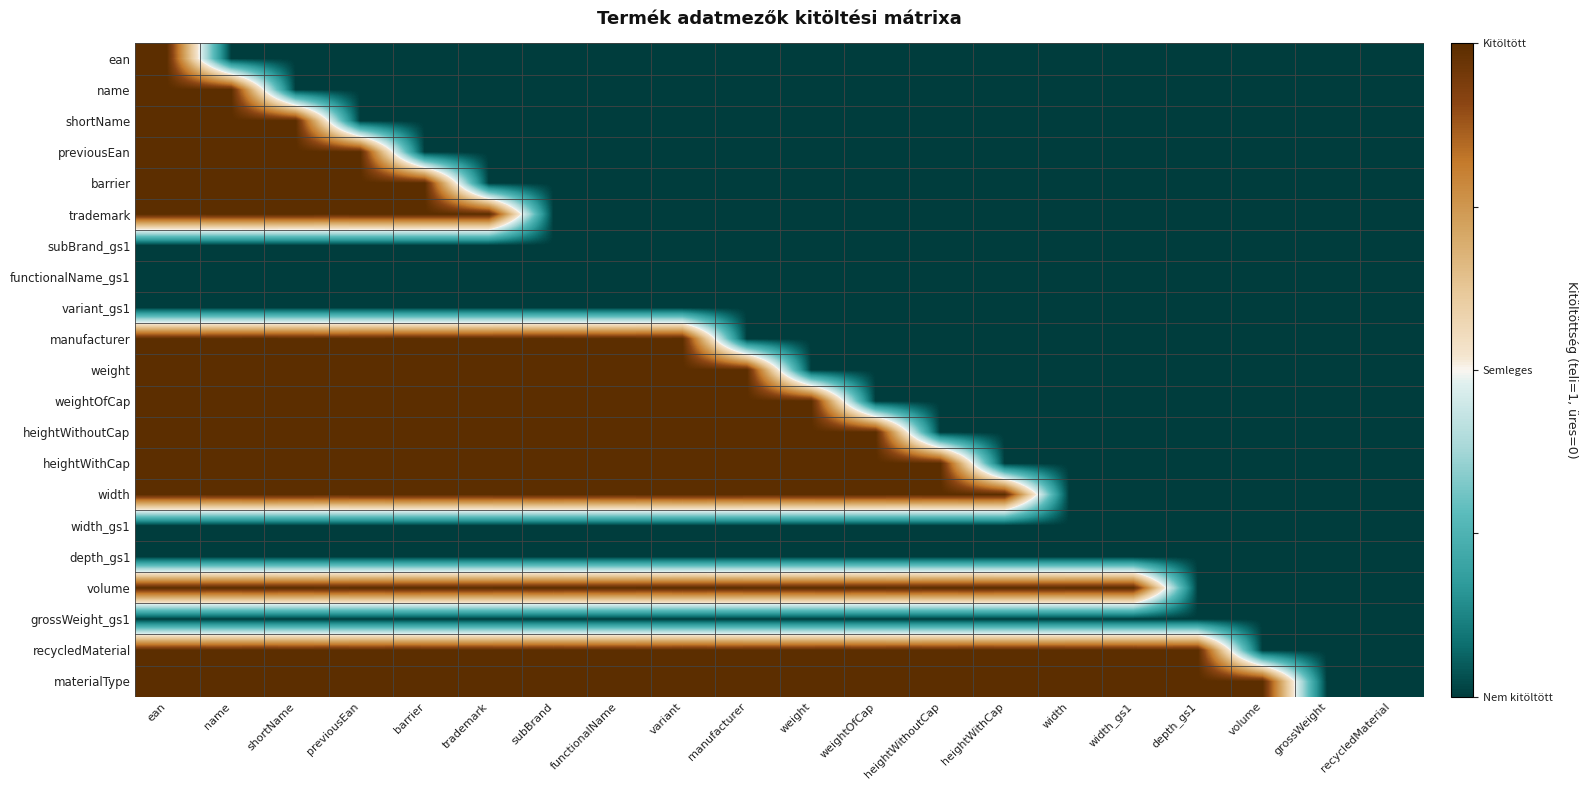

Reading right to left, list all the values displayed in this chart.

ean: recycledMaterial=-1	grossWeight=-1	volume=-1	depth_gs1=-1	width_gs1=-1	width=-1	heightWithCap=-1	heightWithoutCap=-1	weightOfCap=-1	weight=-1	manufacturer=-1	variant=-1	functionalName=-1	subBrand=-1	trademark=-1	barrier=-1	previousEan=-1	shortName=-1	name=-1	ean=1
name: recycledMaterial=-1	grossWeight=-1	volume=-1	depth_gs1=-1	width_gs1=-1	width=-1	heightWithCap=-1	heightWithoutCap=-1	weightOfCap=-1	weight=-1	manufacturer=-1	variant=-1	functionalName=-1	subBrand=-1	trademark=-1	barrier=-1	previousEan=-1	shortName=-1	name=1	ean=1
shortName: recycledMaterial=-1	grossWeight=-1	volume=-1	depth_gs1=-1	width_gs1=-1	width=-1	heightWithCap=-1	heightWithoutCap=-1	weightOfCap=-1	weight=-1	manufacturer=-1	variant=-1	functionalName=-1	subBrand=-1	trademark=-1	barrier=-1	previousEan=-1	shortName=1	name=1	ean=1
previousEan: recycledMaterial=-1	grossWeight=-1	volume=-1	depth_gs1=-1	width_gs1=-1	width=-1	heightWithCap=-1	heightWithoutCap=-1	weightOfCap=-1	weight=-1	manufacturer=-1	variant=-1	functionalName=-1	subBrand=-1	trademark=-1	barrier=-1	previousEan=1	shortName=1	name=1	ean=1
barrier: recycledMaterial=-1	grossWeight=-1	volume=-1	depth_gs1=-1	width_gs1=-1	width=-1	heightWithCap=-1	heightWithoutCap=-1	weightOfCap=-1	weight=-1	manufacturer=-1	variant=-1	functionalName=-1	subBrand=-1	trademark=-1	barrier=1	previousEan=1	shortName=1	name=1	ean=1
trademark: recycledMaterial=-1	grossWeight=-1	volume=-1	depth_gs1=-1	width_gs1=-1	width=-1	heightWithCap=-1	heightWithoutCap=-1	weightOfCap=-1	weight=-1	manufacturer=-1	variant=-1	functionalName=-1	subBrand=-1	trademark=1	barrier=1	previousEan=1	shortName=1	name=1	ean=1
subBrand_gs1: recycledMaterial=-1	grossWeight=-1	volume=-1	depth_gs1=-1	width_gs1=-1	width=-1	heightWithCap=-1	heightWithoutCap=-1	weightOfCap=-1	weight=-1	manufacturer=-1	variant=-1	functionalName=-1	subBrand=-1	trademark=-1	barrier=-1	previousEan=-1	shortName=-1	name=-1	ean=-1
functionalName_gs1: recycledMaterial=-1	grossWeight=-1	volume=-1	depth_gs1=-1	width_gs1=-1	width=-1	heightWithCap=-1	heightWithoutCap=-1	weightOfCap=-1	weight=-1	manufacturer=-1	variant=-1	functionalName=-1	subBrand=-1	trademark=-1	barrier=-1	previousEan=-1	shortName=-1	name=-1	ean=-1
variant_gs1: recycledMaterial=-1	grossWeight=-1	volume=-1	depth_gs1=-1	width_gs1=-1	width=-1	heightWithCap=-1	heightWithoutCap=-1	weightOfCap=-1	weight=-1	manufacturer=-1	variant=-1	functionalName=-1	subBrand=-1	trademark=-1	barrier=-1	previousEan=-1	shortName=-1	name=-1	ean=-1
manufacturer: recycledMaterial=-1	grossWeight=-1	volume=-1	depth_gs1=-1	width_gs1=-1	width=-1	heightWithCap=-1	heightWithoutCap=-1	weightOfCap=-1	weight=-1	manufacturer=-1	variant=1	functionalName=1	subBrand=1	trademark=1	barrier=1	previousEan=1	shortName=1	name=1	ean=1
weight: recycledMaterial=-1	grossWeight=-1	volume=-1	depth_gs1=-1	width_gs1=-1	width=-1	heightWithCap=-1	heightWithoutCap=-1	weightOfCap=-1	weight=-1	manufacturer=1	variant=1	functionalName=1	subBrand=1	trademark=1	barrier=1	previousEan=1	shortName=1	name=1	ean=1
weightOfCap: recycledMaterial=-1	grossWeight=-1	volume=-1	depth_gs1=-1	width_gs1=-1	width=-1	heightWithCap=-1	heightWithoutCap=-1	weightOfCap=-1	weight=1	manufacturer=1	variant=1	functionalName=1	subBrand=1	trademark=1	barrier=1	previousEan=1	shortName=1	name=1	ean=1
heightWithoutCap: recycledMaterial=-1	grossWeight=-1	volume=-1	depth_gs1=-1	width_gs1=-1	width=-1	heightWithCap=-1	heightWithoutCap=-1	weightOfCap=1	weight=1	manufacturer=1	variant=1	functionalName=1	subBrand=1	trademark=1	barrier=1	previousEan=1	shortName=1	name=1	ean=1
heightWithCap: recycledMaterial=-1	grossWeight=-1	volume=-1	depth_gs1=-1	width_gs1=-1	width=-1	heightWithCap=-1	heightWithoutCap=1	weightOfCap=1	weight=1	manufacturer=1	variant=1	functionalName=1	subBrand=1	trademark=1	barrier=1	previousEan=1	shortName=1	name=1	ean=1
width: recycledMaterial=-1	grossWeight=-1	volume=-1	depth_gs1=-1	width_gs1=-1	width=-1	heightWithCap=1	heightWithoutCap=1	weightOfCap=1	weight=1	manufacturer=1	variant=1	functionalName=1	subBrand=1	trademark=1	barrier=1	previousEan=1	shortName=1	name=1	ean=1
width_gs1: recycledMaterial=-1	grossWeight=-1	volume=-1	depth_gs1=-1	width_gs1=-1	width=-1	heightWithCap=-1	heightWithoutCap=-1	weightOfCap=-1	weight=-1	manufacturer=-1	variant=-1	functionalName=-1	subBrand=-1	trademark=-1	barrier=-1	previousEan=-1	shortName=-1	name=-1	ean=-1
depth_gs1: recycledMaterial=-1	grossWeight=-1	volume=-1	depth_gs1=-1	width_gs1=-1	width=-1	heightWithCap=-1	heightWithoutCap=-1	weightOfCap=-1	weight=-1	manufacturer=-1	variant=-1	functionalName=-1	subBrand=-1	trademark=-1	barrier=-1	previousEan=-1	shortName=-1	name=-1	ean=-1
volume: recycledMaterial=-1	grossWeight=-1	volume=-1	depth_gs1=-1	width_gs1=1	width=1	heightWithCap=1	heightWithoutCap=1	weightOfCap=1	weight=1	manufacturer=1	variant=1	functionalName=1	subBrand=1	trademark=1	barrier=1	previousEan=1	shortName=1	name=1	ean=1
grossWeight_gs1: recycledMaterial=-1	grossWeight=-1	volume=-1	depth_gs1=-1	width_gs1=-1	width=-1	heightWithCap=-1	heightWithoutCap=-1	weightOfCap=-1	weight=-1	manufacturer=-1	variant=-1	functionalName=-1	subBrand=-1	trademark=-1	barrier=-1	previousEan=-1	shortName=-1	name=-1	ean=-1
recycledMaterial: recycledMaterial=-1	grossWeight=-1	volume=-1	depth_gs1=1	width_gs1=1	width=1	heightWithCap=1	heightWithoutCap=1	weightOfCap=1	weight=1	manufacturer=1	variant=1	functionalName=1	subBrand=1	trademark=1	barrier=1	previousEan=1	shortName=1	name=1	ean=1
materialType: recycledMaterial=-1	grossWeight=-1	volume=1	depth_gs1=1	width_gs1=1	width=1	heightWithCap=1	heightWithoutCap=1	weightOfCap=1	weight=1	manufacturer=1	variant=1	functionalName=1	subBrand=1	trademark=1	barrier=1	previousEan=1	shortName=1	name=1	ean=1